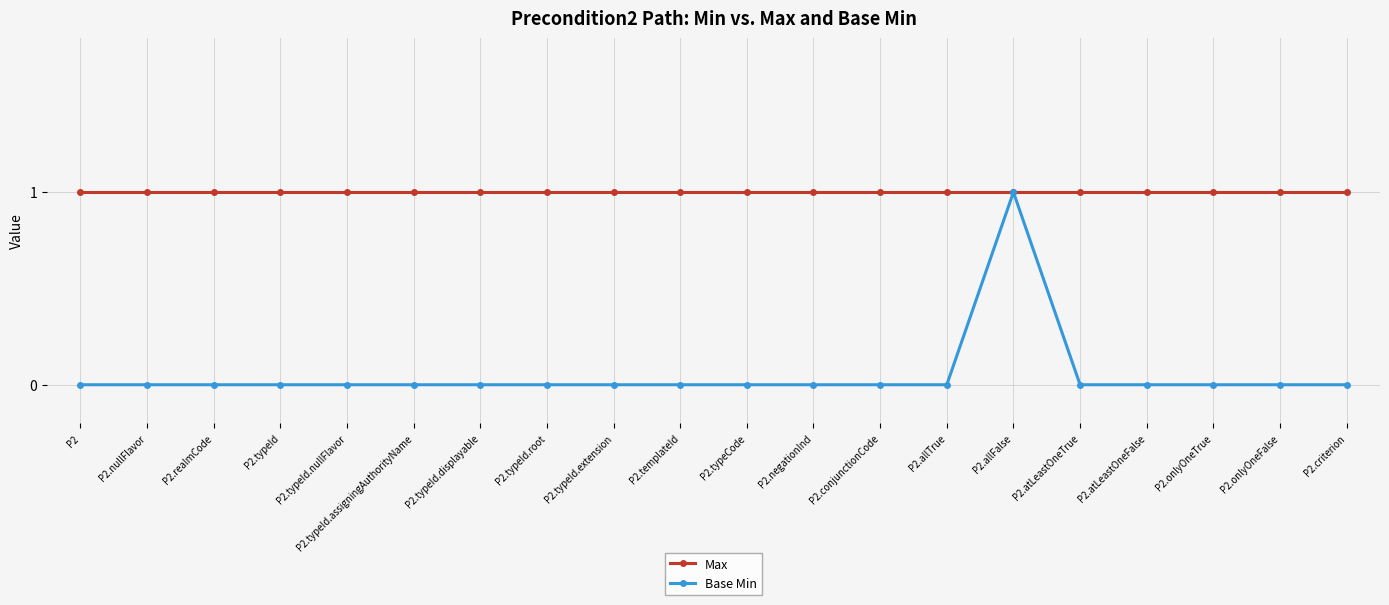

What is the difference between the maximum and second lowest values in the Base Min series?

1